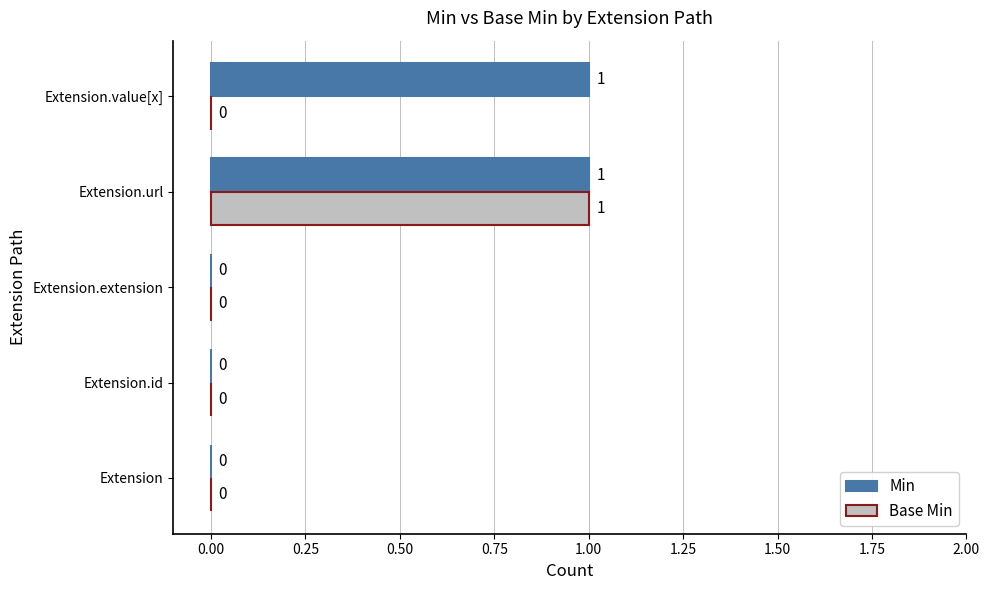

Which series has the largest total across all categories?

Min